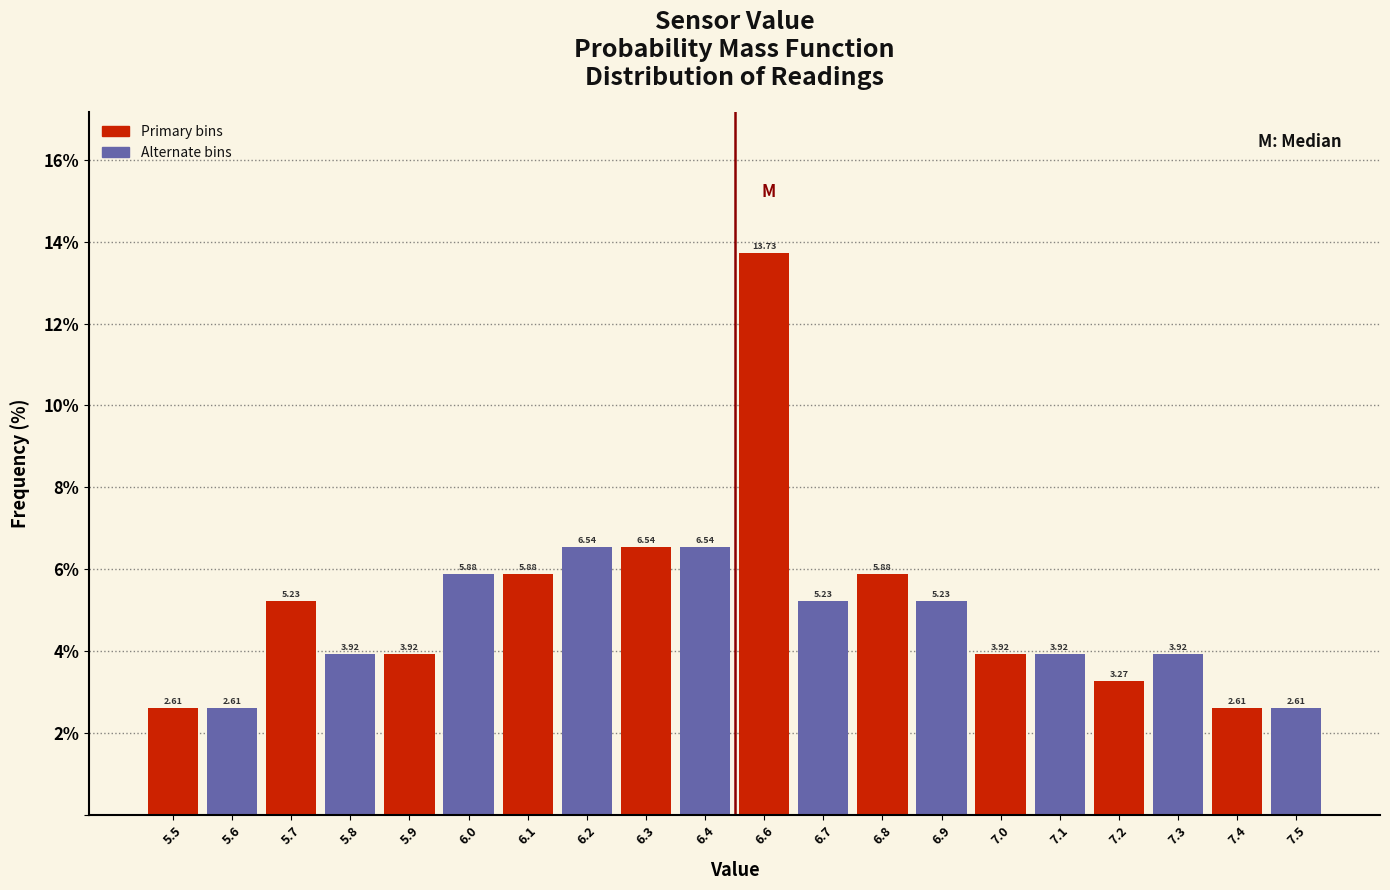

Which has a higher value, 7.3 or 6.6?

6.6